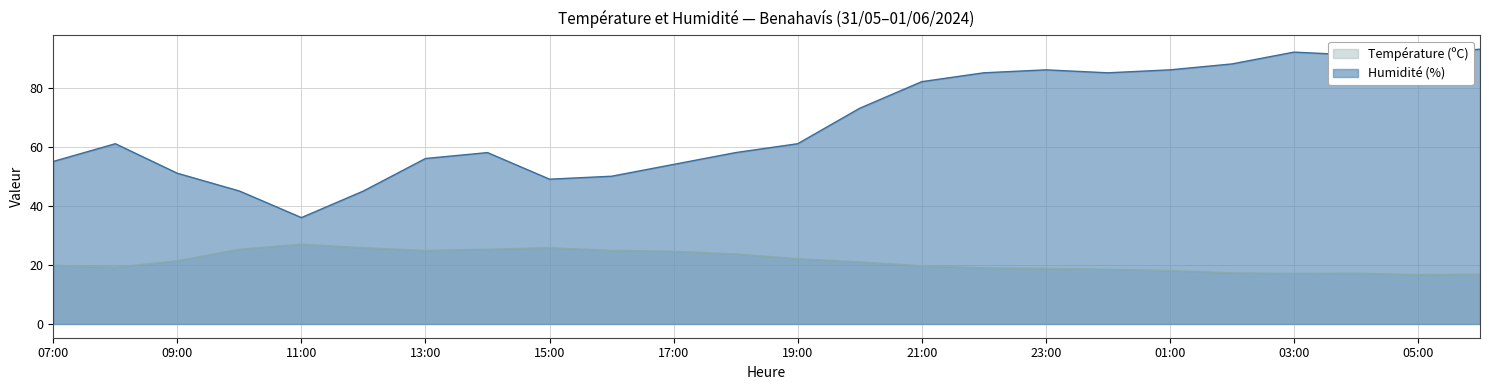

At which category does Température (ºC) reach its first local valley?

08:00